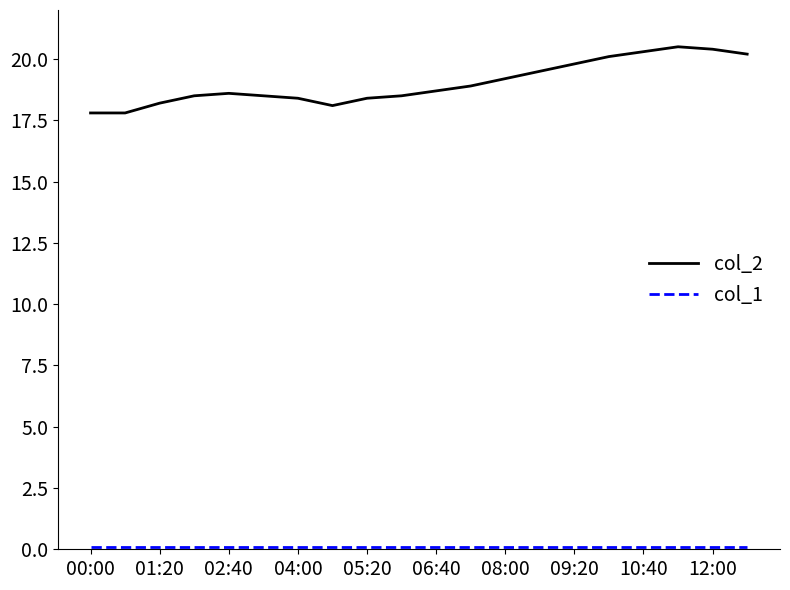

Which series has the largest total across all categories?

col_2